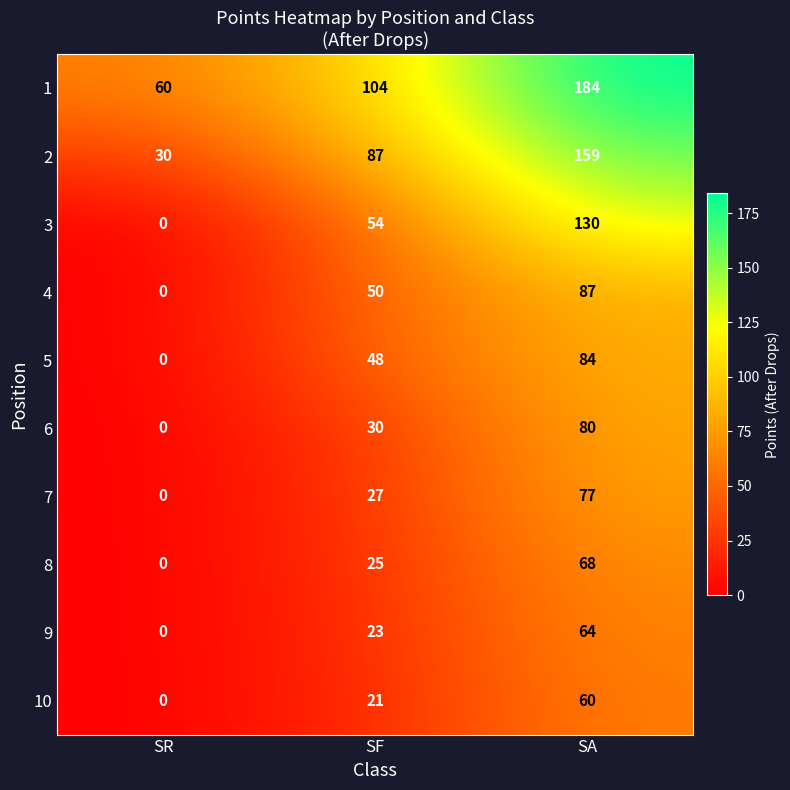

List the series in order of their peak value, lowest first.

10, 9, 8, 7, 6, 5, 4, 3, 2, 1